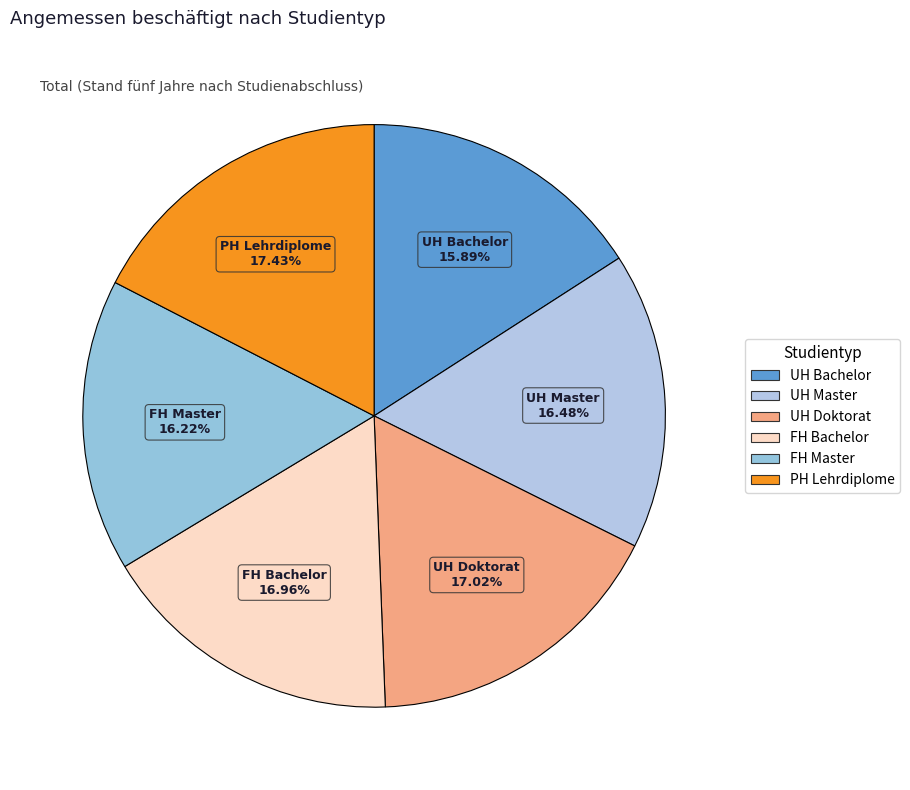

To the nearest percent, what portion does UH Doktorat represent?

17%